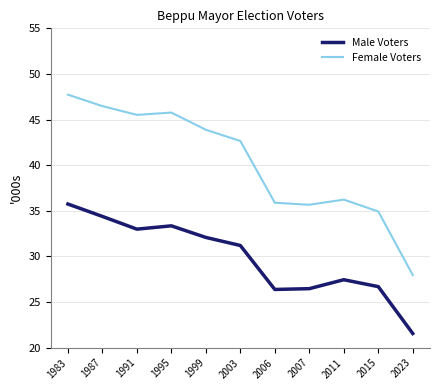

Reading left to right, list all the values displayed in this chart.

Male Voters: 1983=35748	1987=34390	1991=32995	1995=33358	1999=32088	2003=31206	2006=26387	2007=26473	2011=27453	2015=26697	2023=21559
Female Voters: 1983=47731	1987=46479	1991=45516	1995=45768	1999=43886	2003=42655	2006=35889	2007=35667	2011=36232	2015=34934	2023=27966